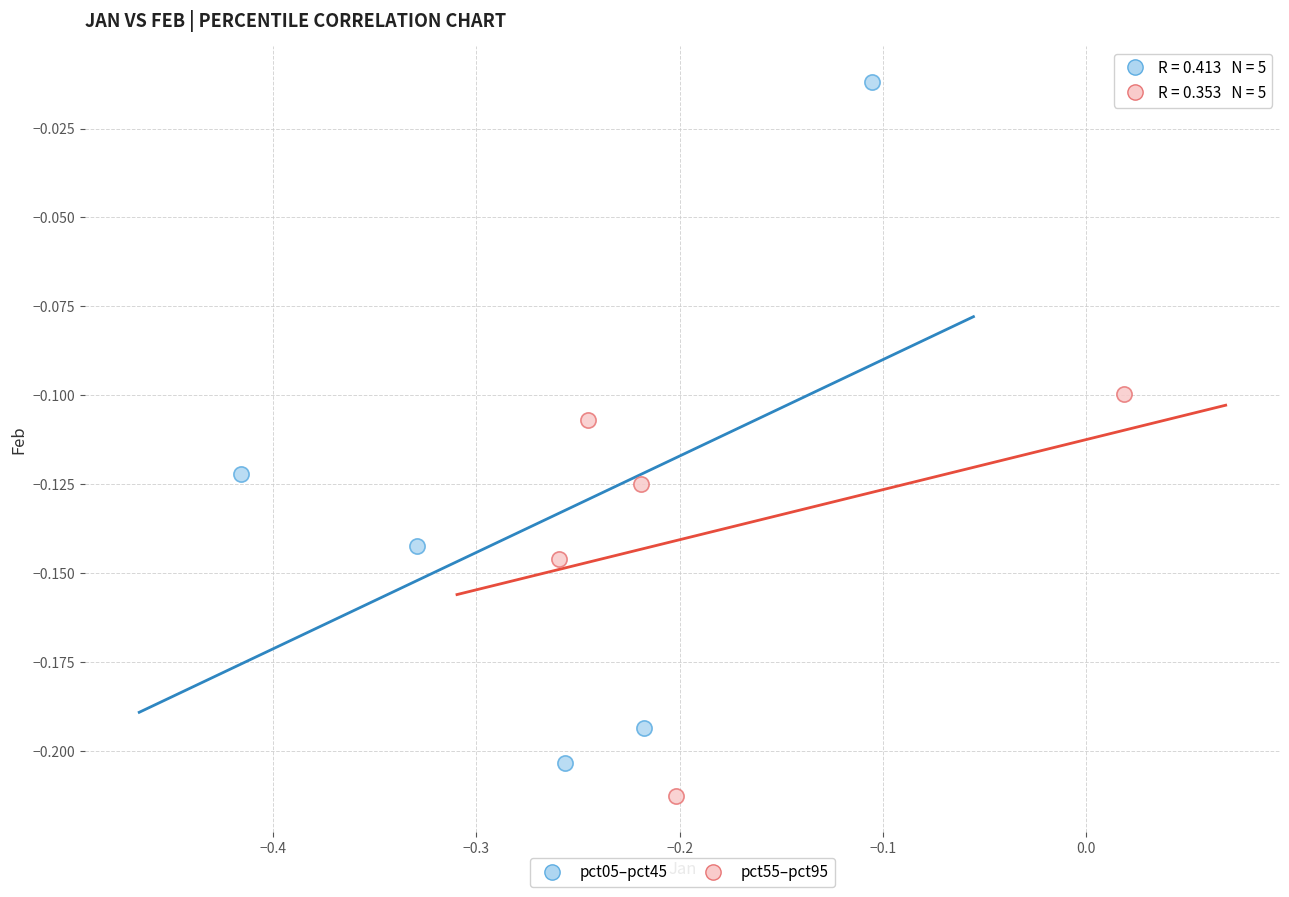

Which series reaches the maximum Y coordinate?

pct05–pct45